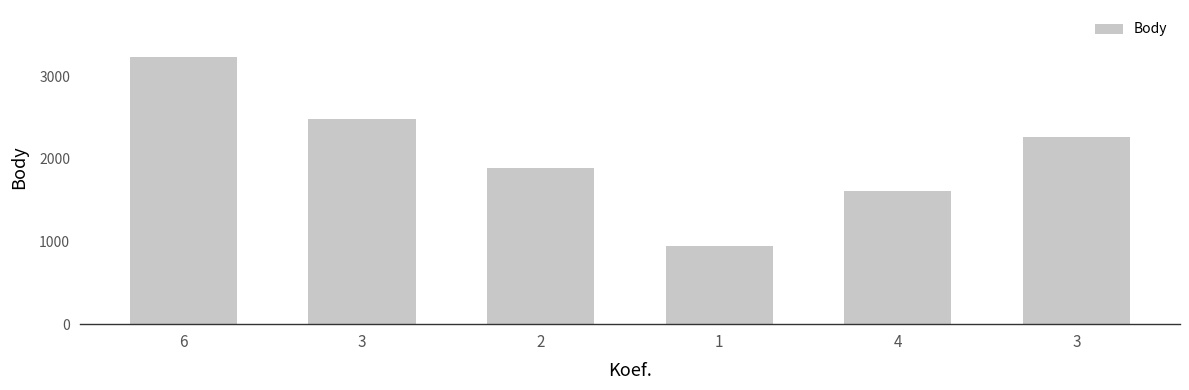

What is the difference between the maximum and minimum values?

2280